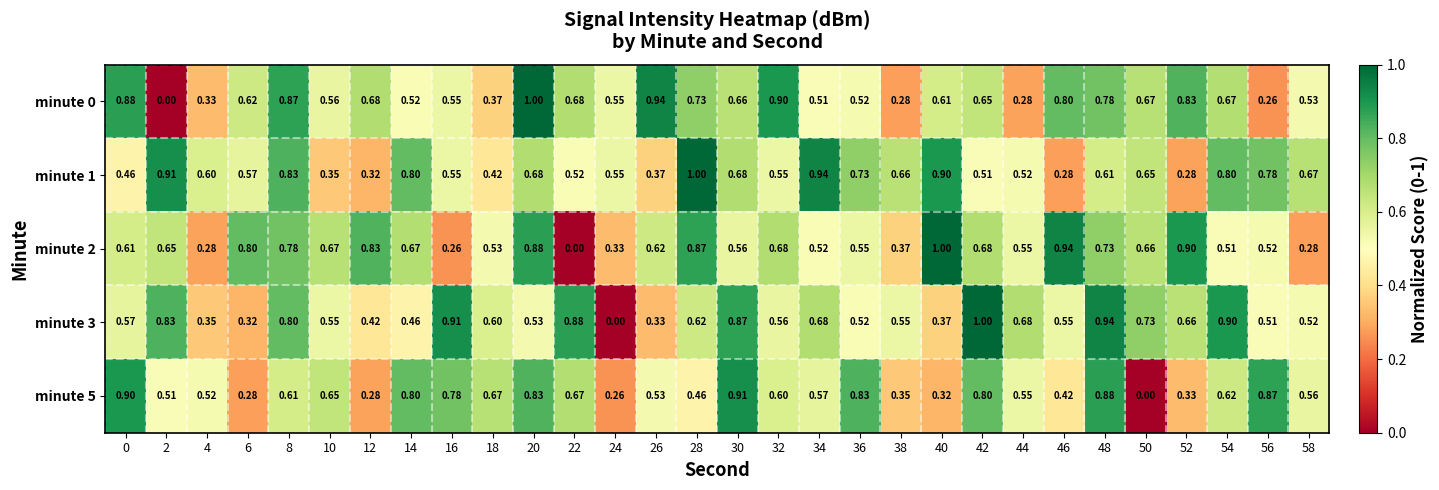

Is the value of minute 1 at 2 greater than the value of minute 2 at 42?

Yes